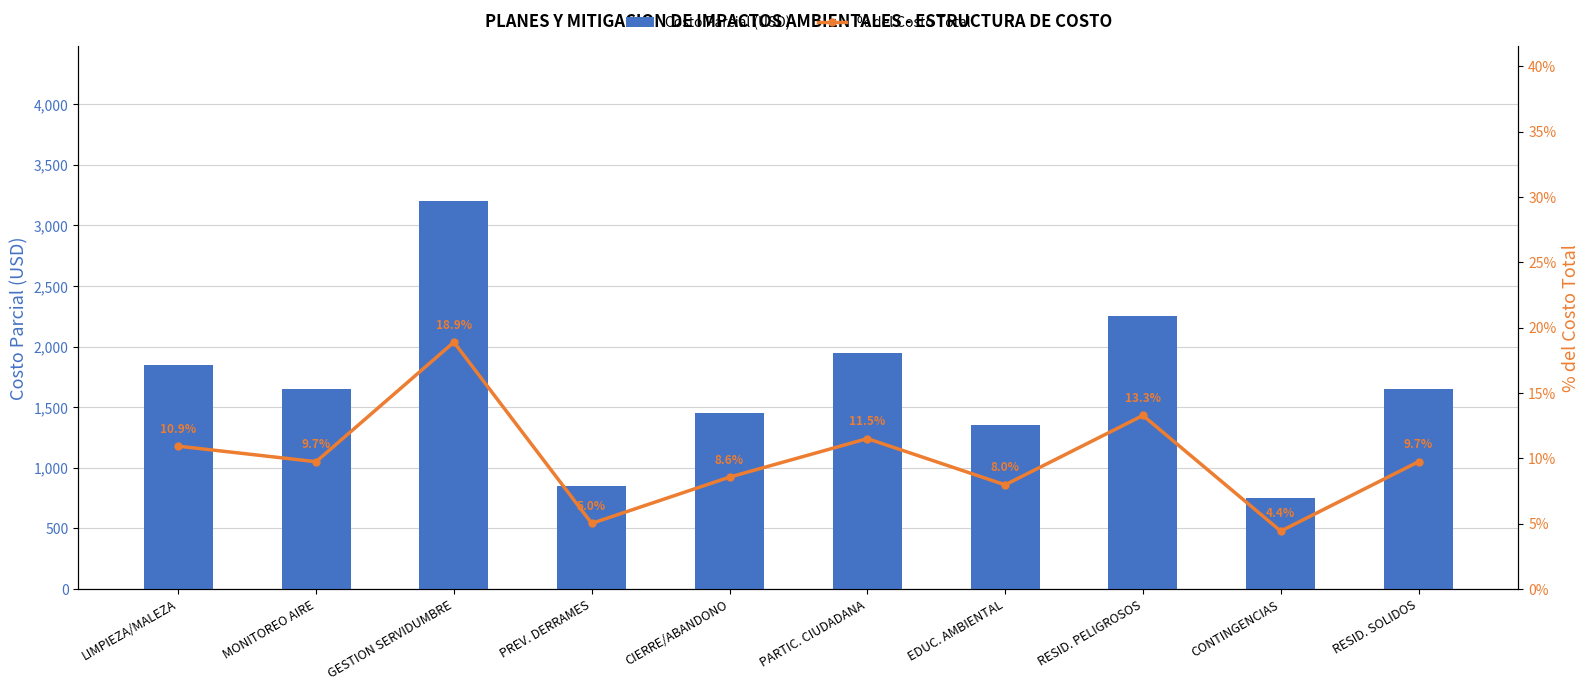

What is the lowest value of the Costo Parcial (USD) series?

750